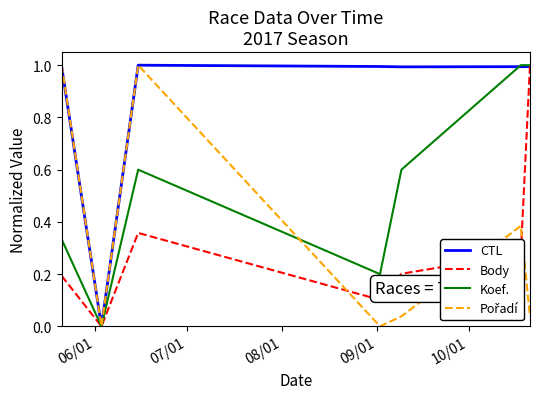

What is the highest value of the CTL series?

1.0